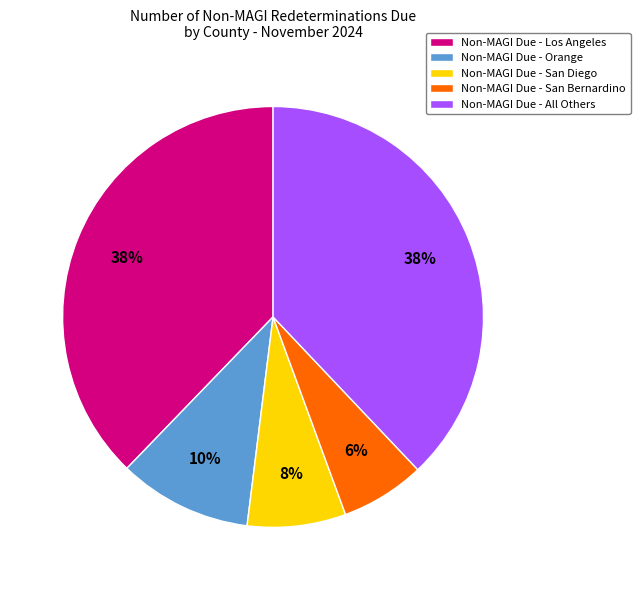

Combined, do Non-MAGI Due - San Diego and Non-MAGI Due - Orange account for over 50%?

No